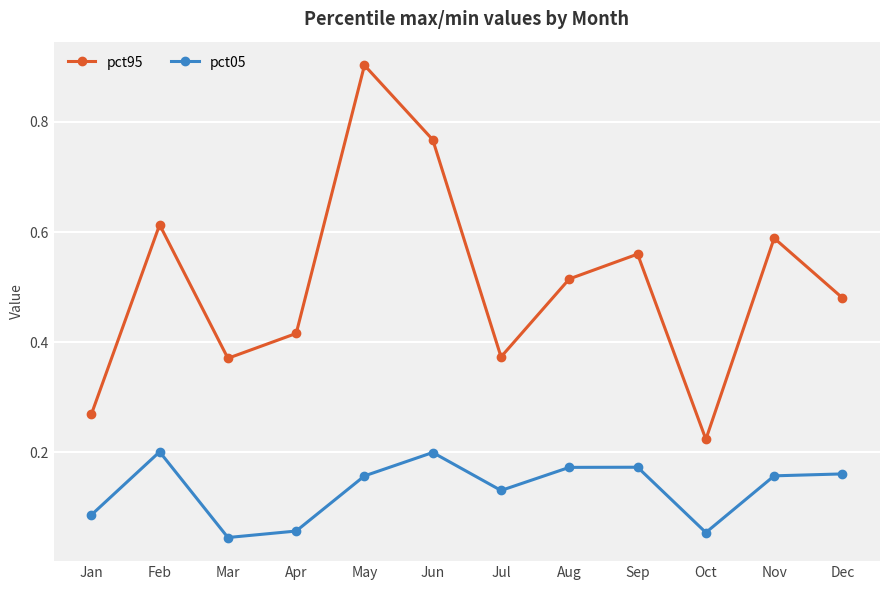

What are all the series names shown in the legend?

pct95, pct05